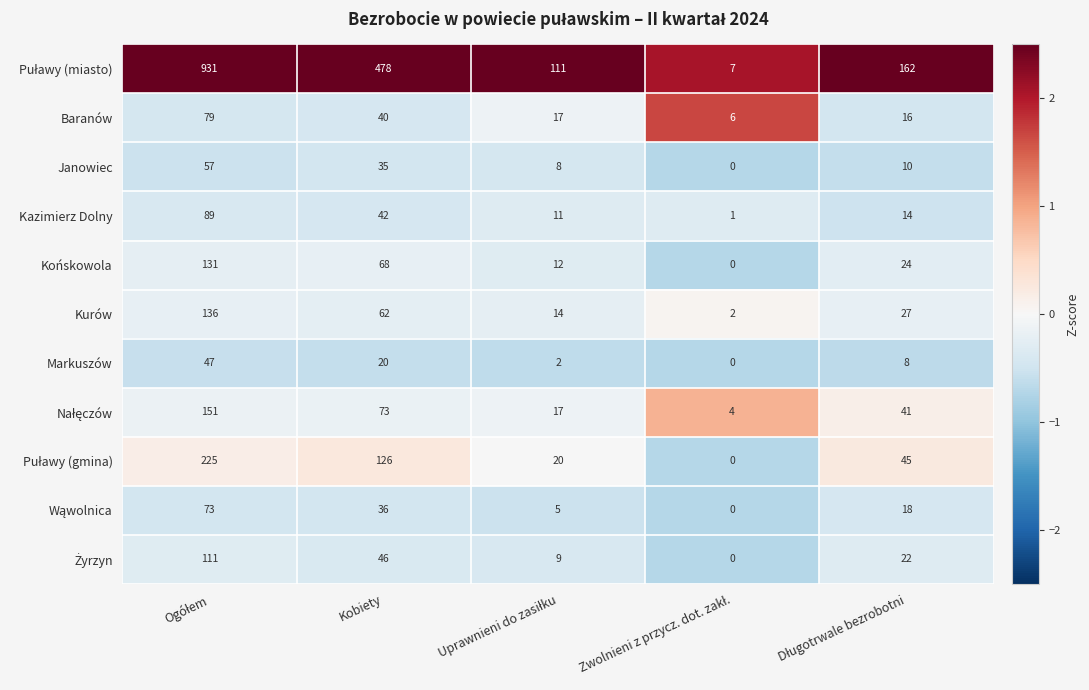

What is the total value across all series at Kobiety?

1026